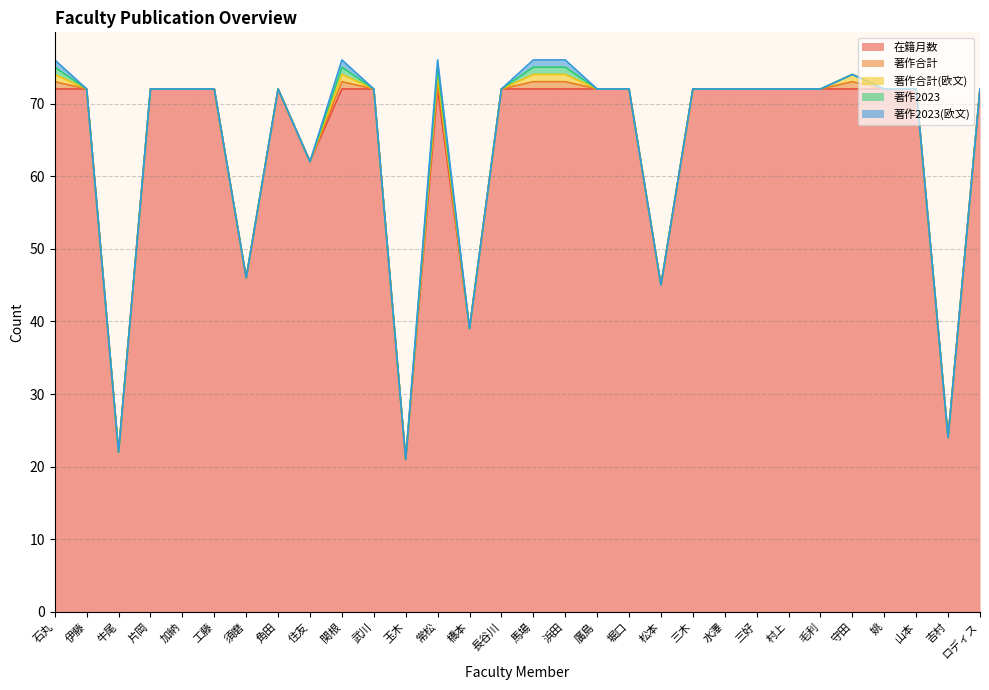

How many 著作2023 values are between 0 and 1?

30